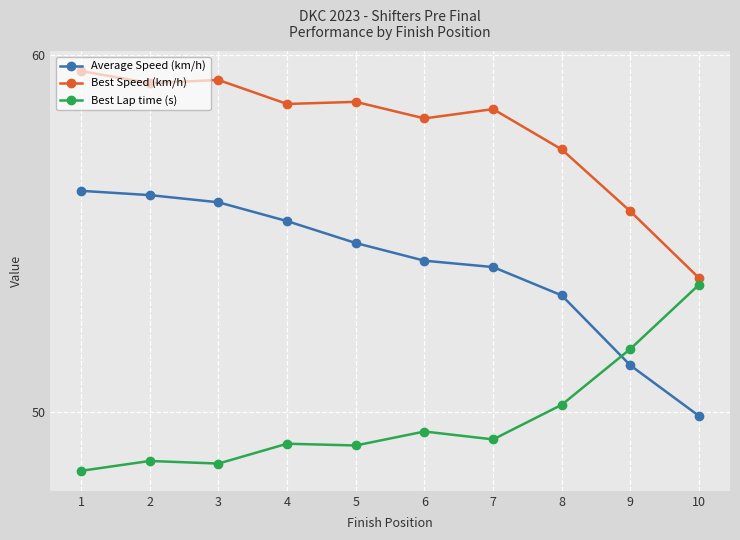

True or false: Best Speed (km/h) has a value of 59.3 at 3.

True